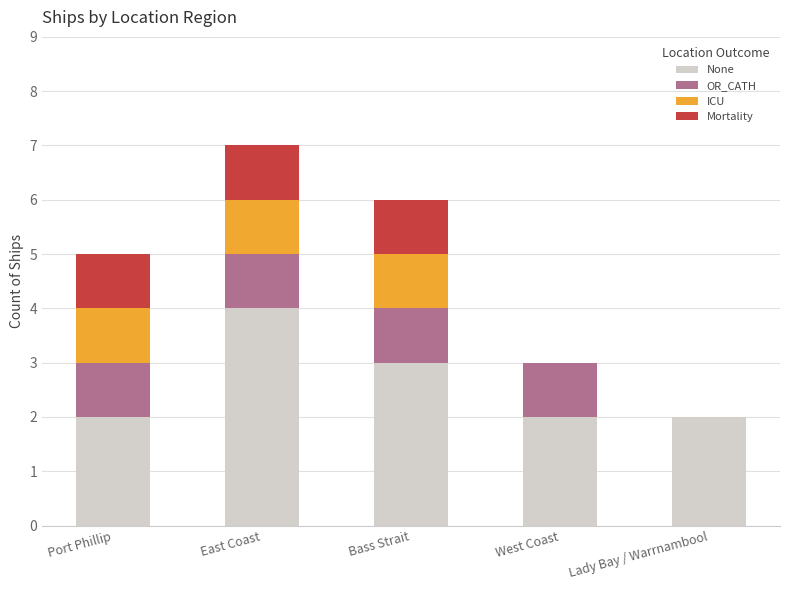

What is the total value across all series at Bass Strait?

6